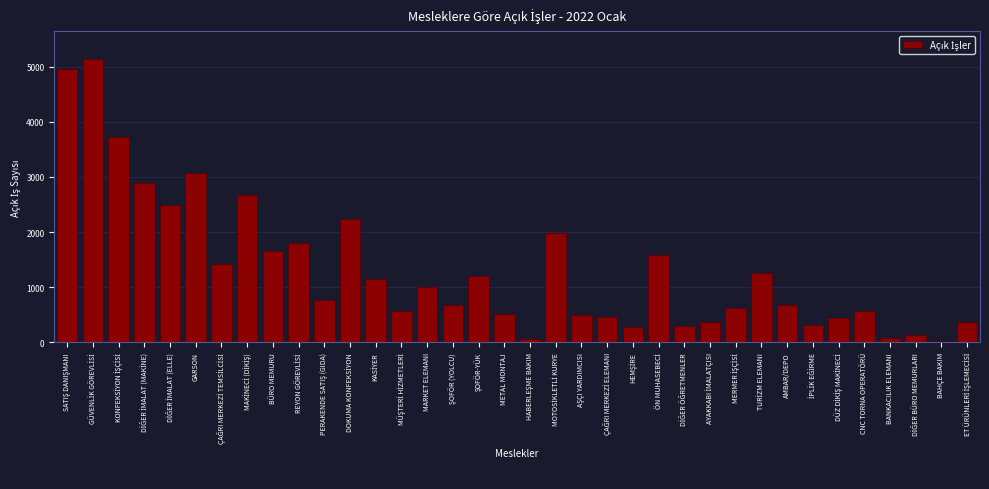

What is the maximum value shown in the chart?

5131